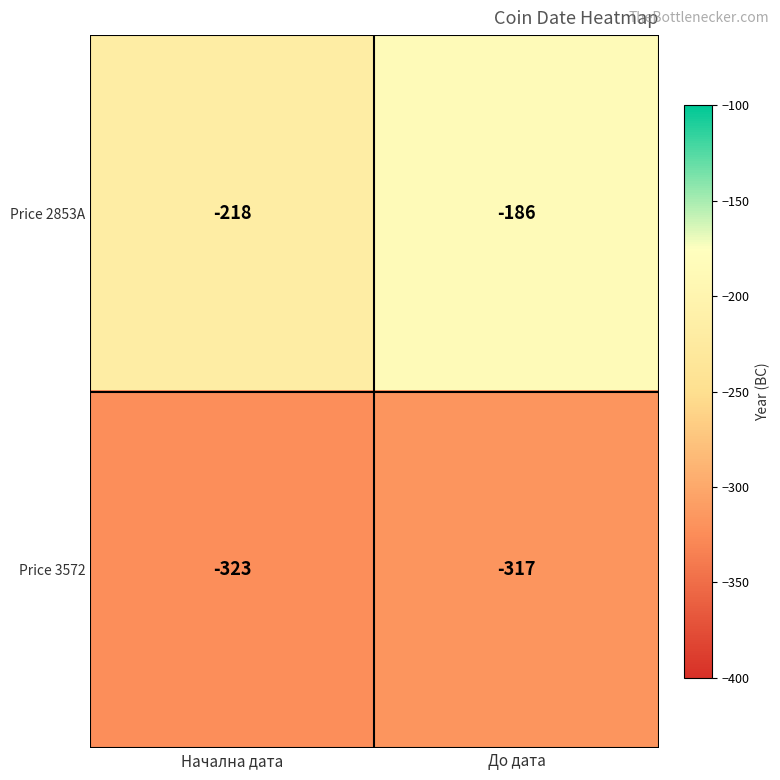

The value of Price 2853A at Начална дата is -218. True or false?

True